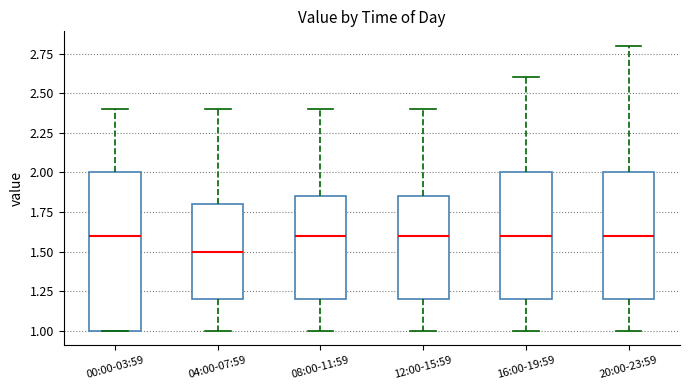

Where does the upper whisker of the box for 04:00-07:59 end on the y-axis? The values are not printed on the chart, so give them approximately, as read against the axis.

2.40